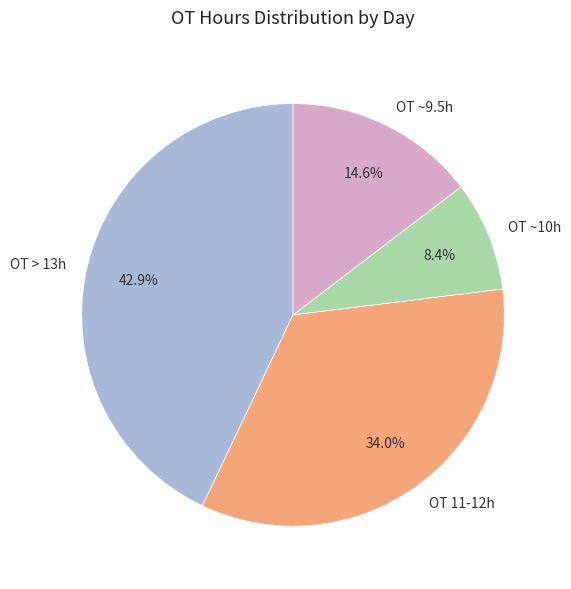

Which slice is the smallest?

OT ~10h